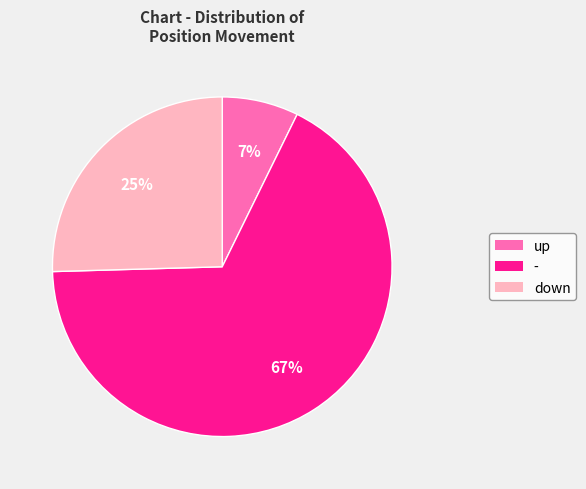

To the nearest percent, what is the average slice percentage?

33%